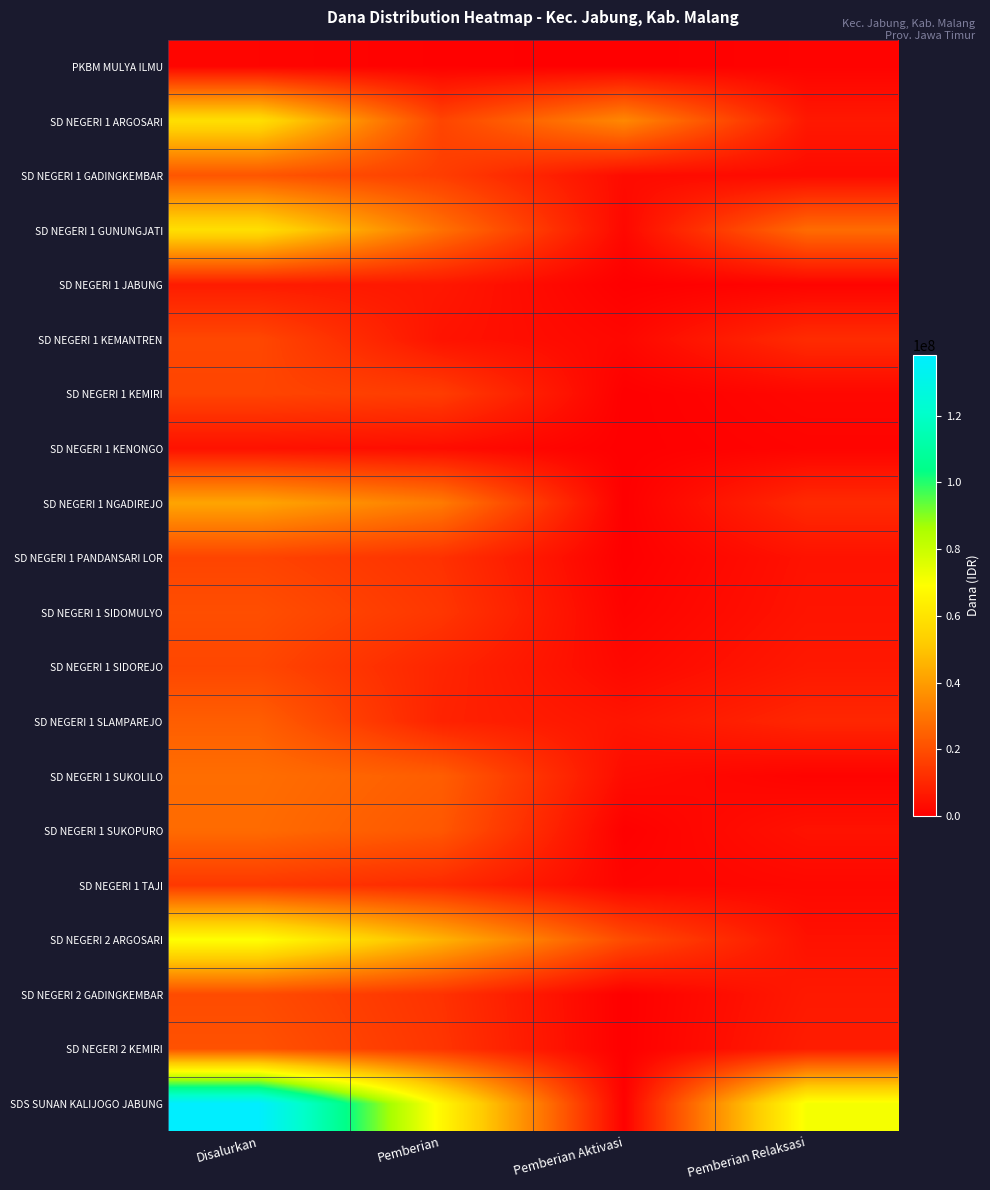

Which label corresponds to the smallest value in the chart?

Pemberian Aktivasi